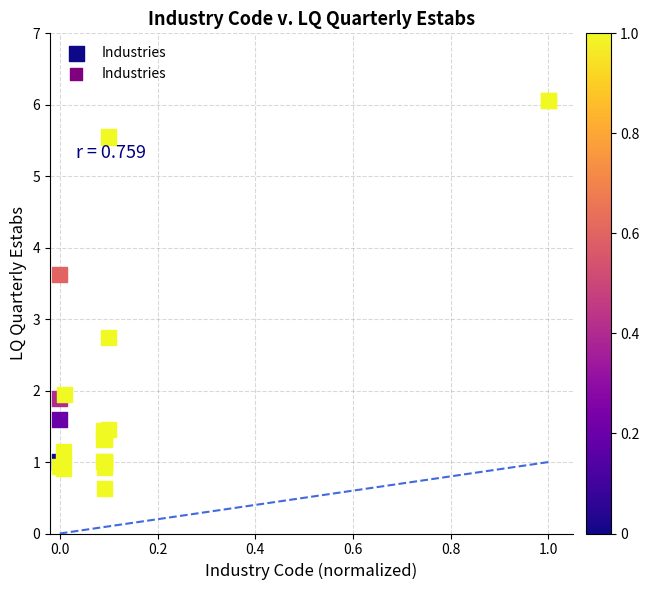

What Y value in the scatter plot is closest to 3?

2.7